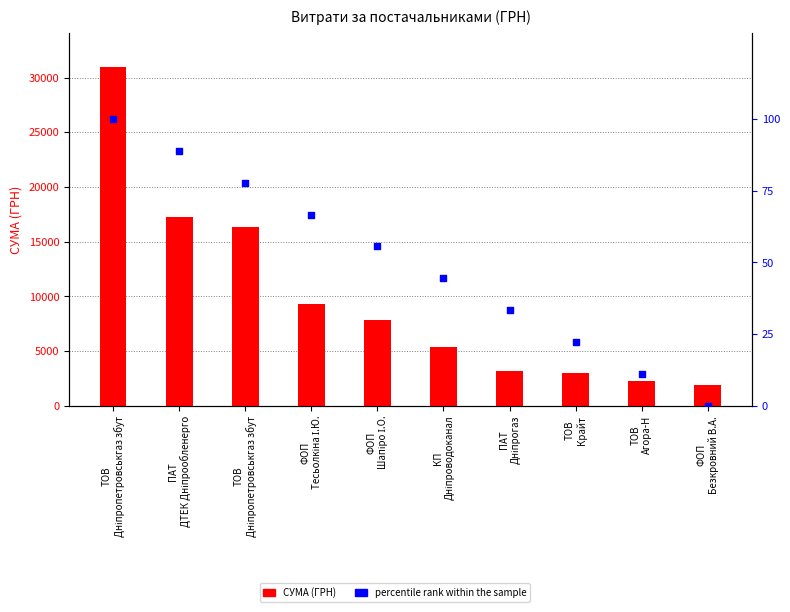

What is the total value across all series at ПАТ
Дніпрогаз?

3256.7